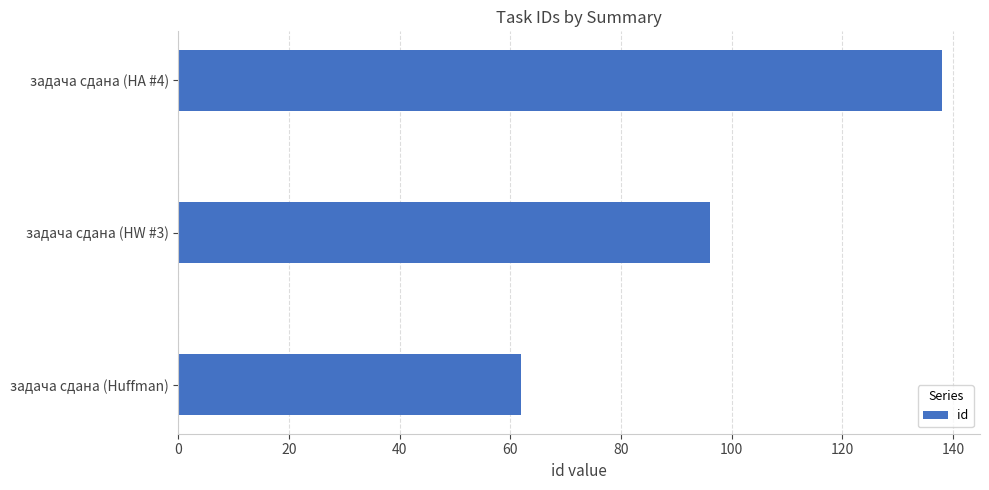

Which has a higher value, задача сдана (HA #4) or задача сдана (Huffman)?

задача сдана (HA #4)